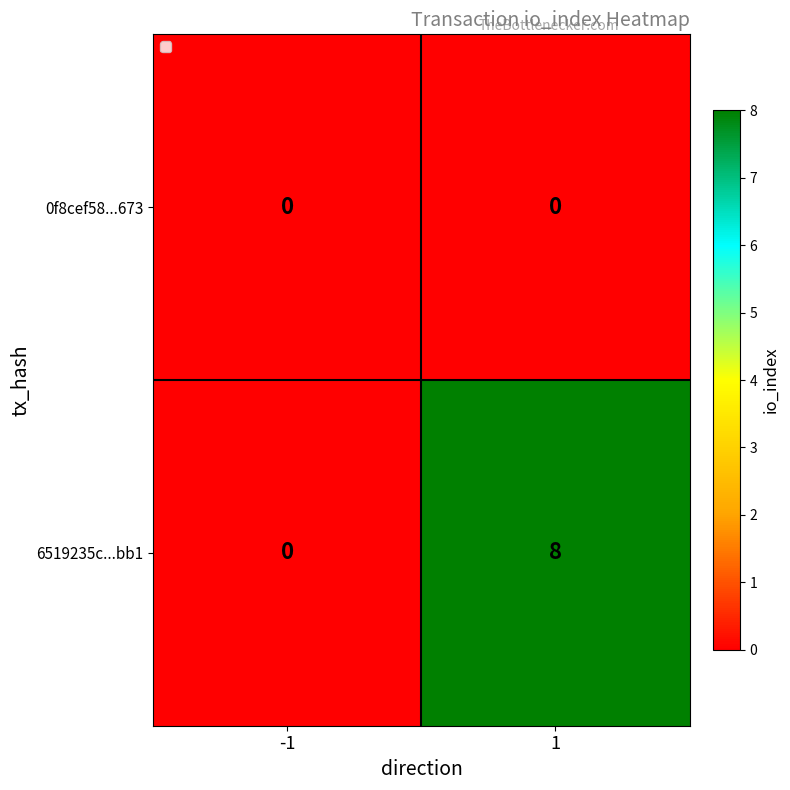

Is it true that 0f8cef58...673 equals 0 at 1?

True